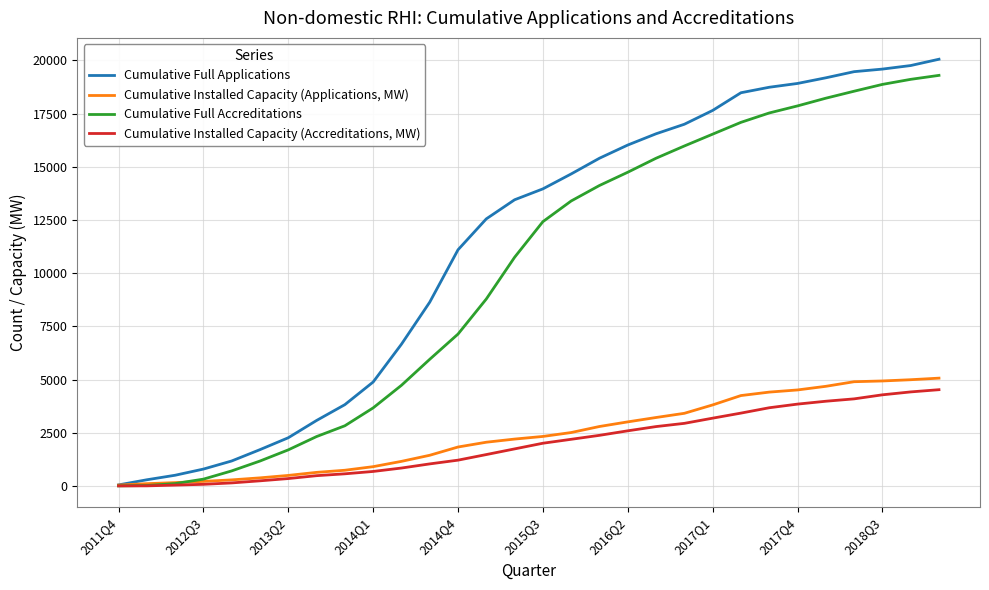

At how many categories does at least one series exceed 7953?

19